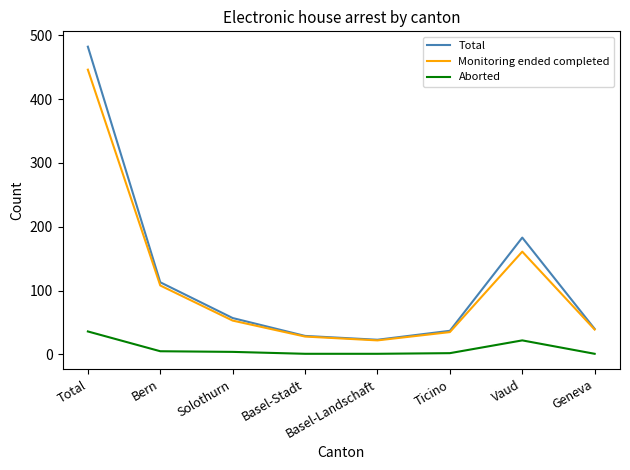

What is the highest value of the Total series?

482